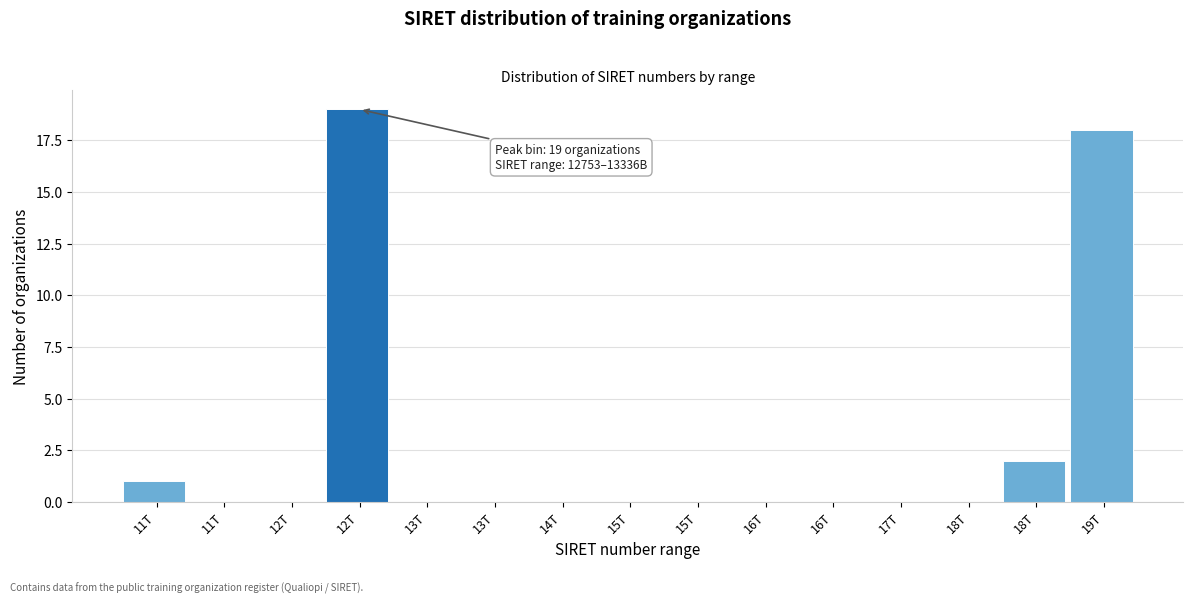

How many series are shown in this chart?

1